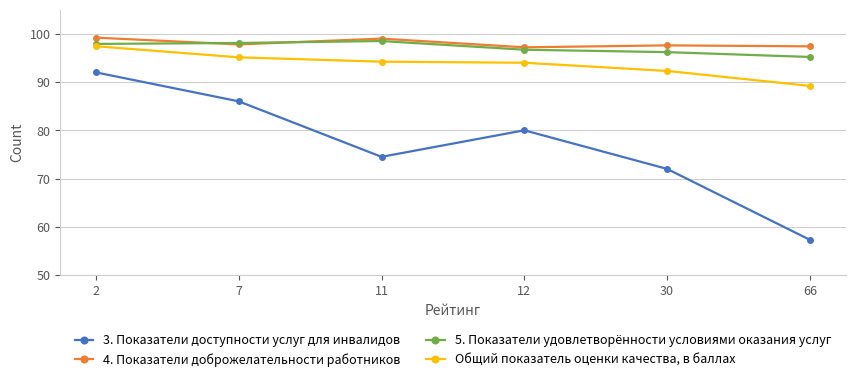

In 3. Показатели доступности услуг для инвалидов, how many points are higher than both neighbors (excluding endpoints)?

1